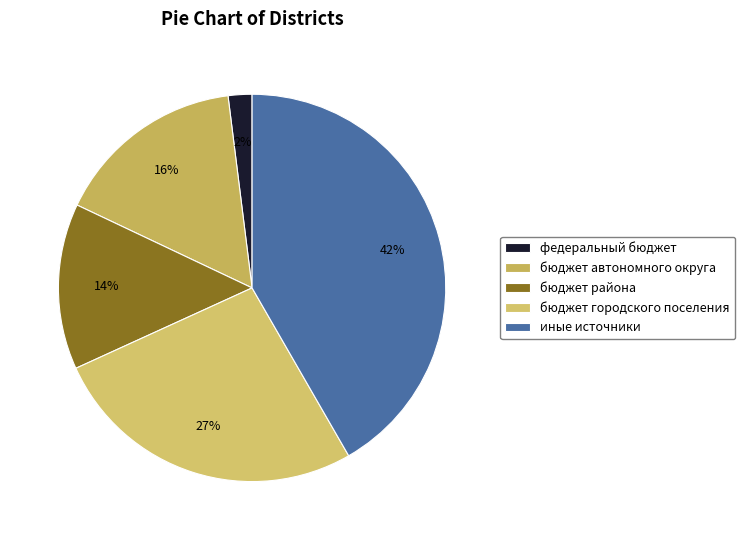

Does any single category account for the majority?

No